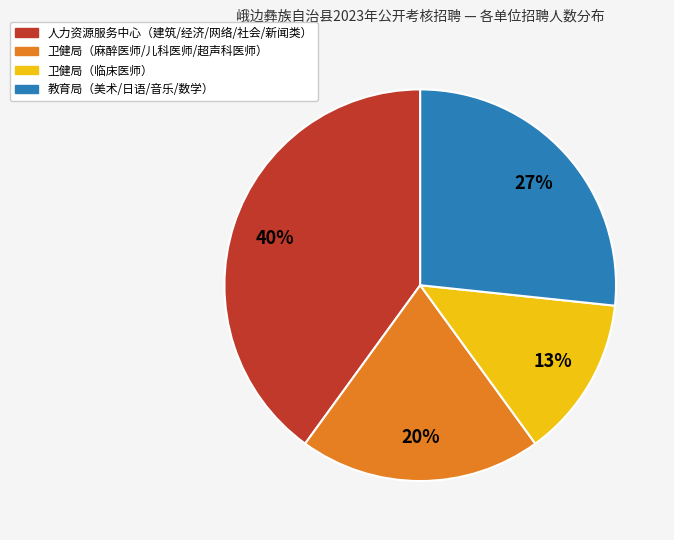

To the nearest percent, what is the average slice percentage?

25%